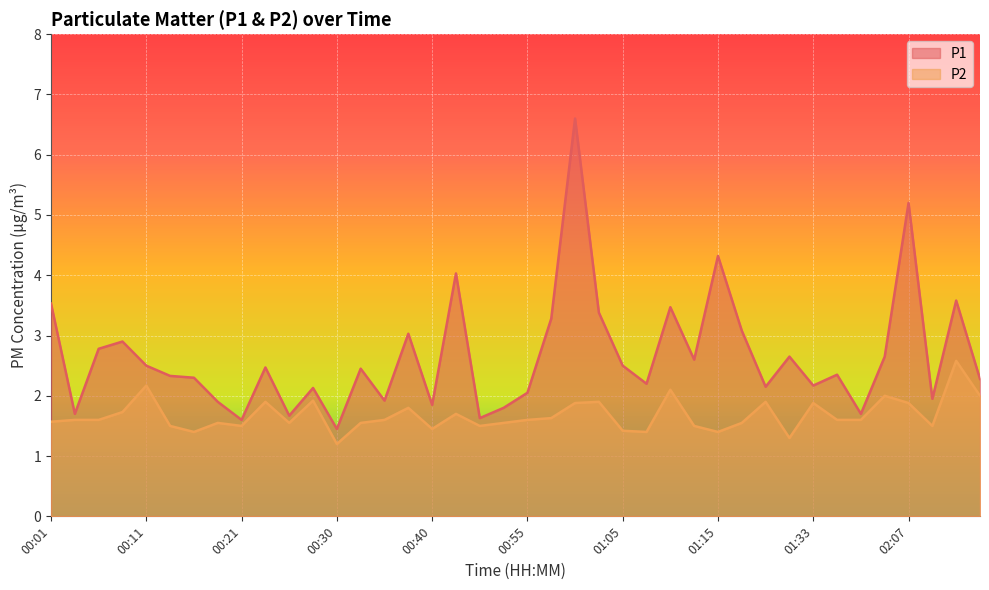

How many values in the P1 series are below 2?

11